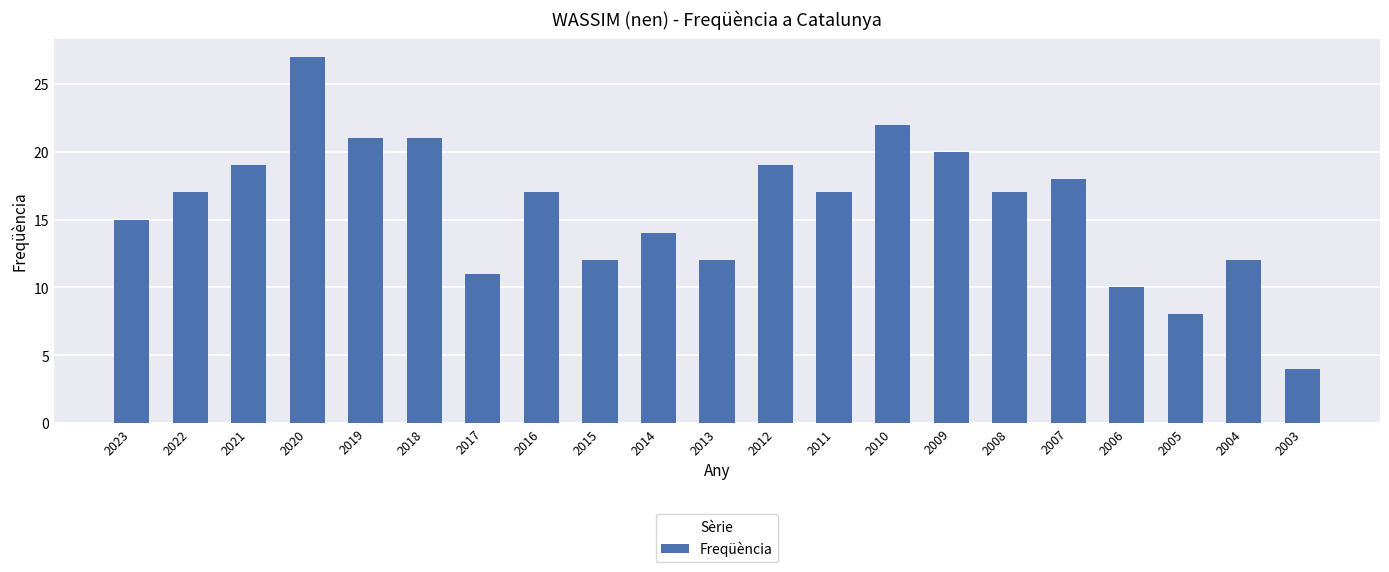

At which label is the value closest to 15?

2023